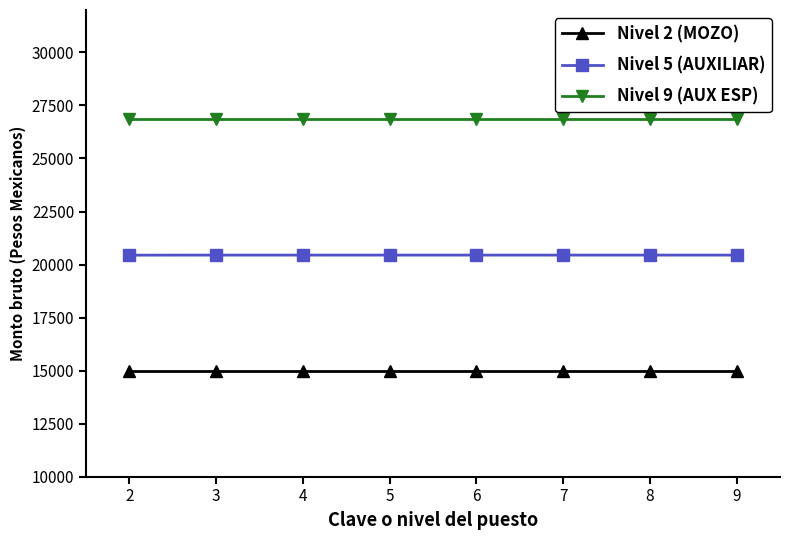

At 4, list the series in order from largest to smallest.

Nivel 9 (AUX ESP), Nivel 5 (AUXILIAR), Nivel 2 (MOZO)